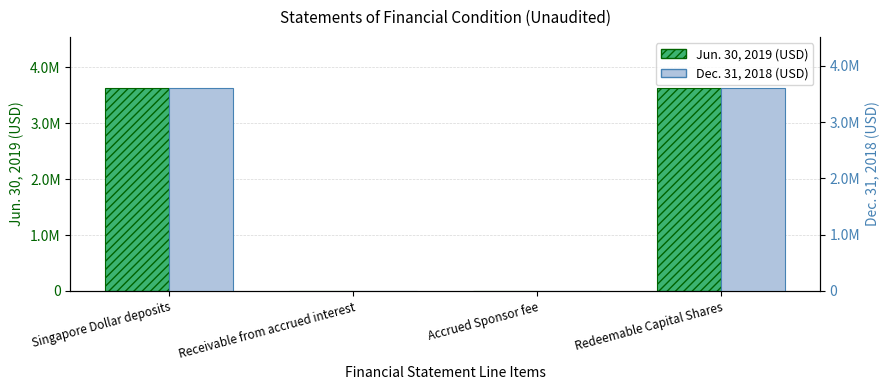

What are all the series names shown in the legend?

Jun. 30, 2019, Dec. 31, 2018